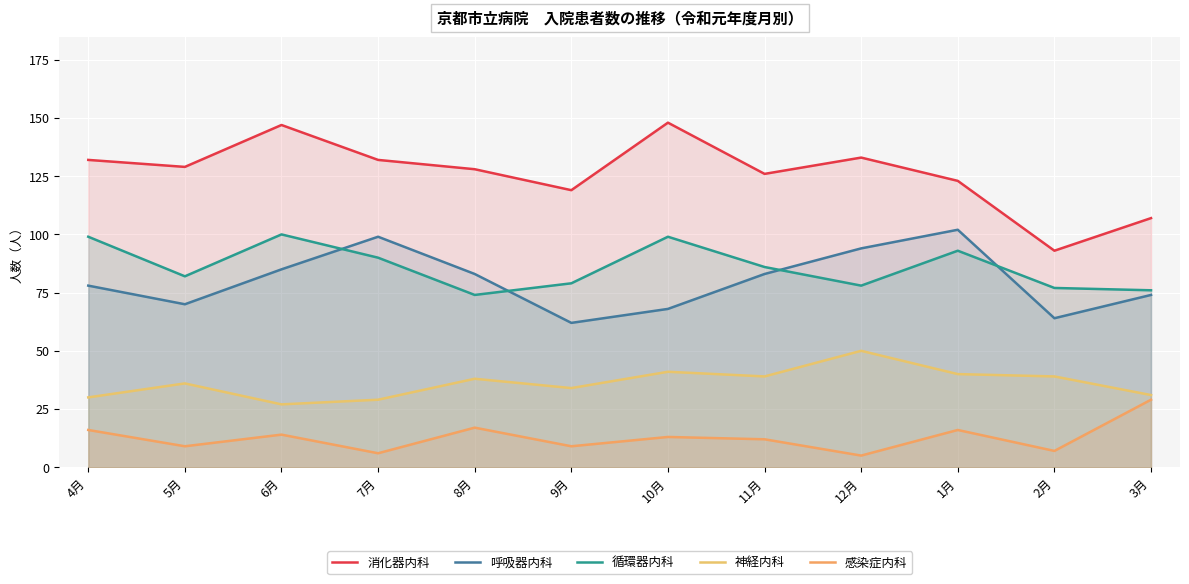

Which series has the widest spread of values?

消化器内科